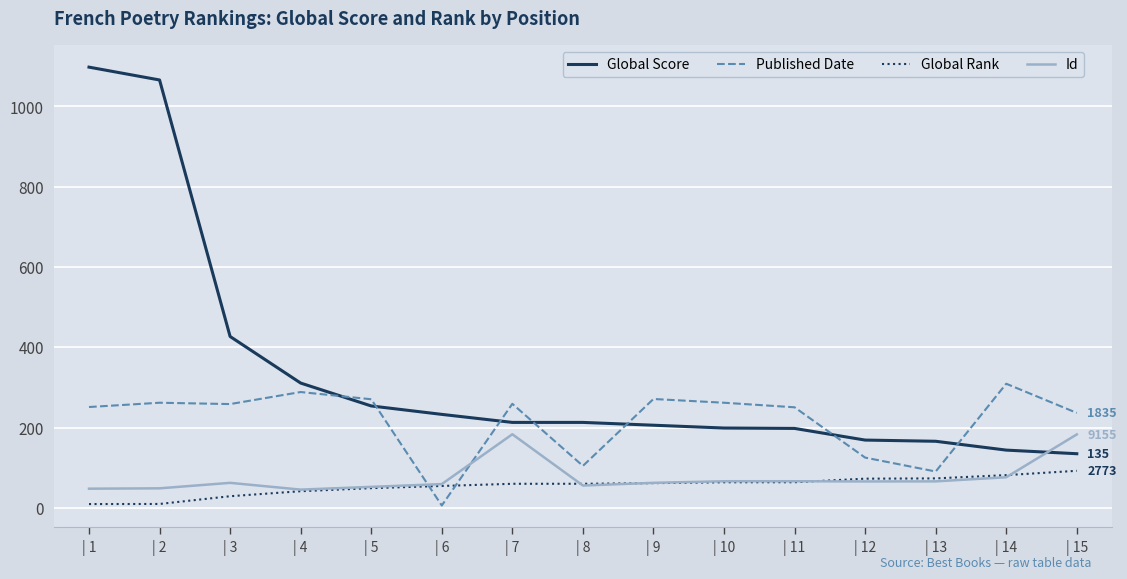

What is the total value across all series at | 7?

715.9